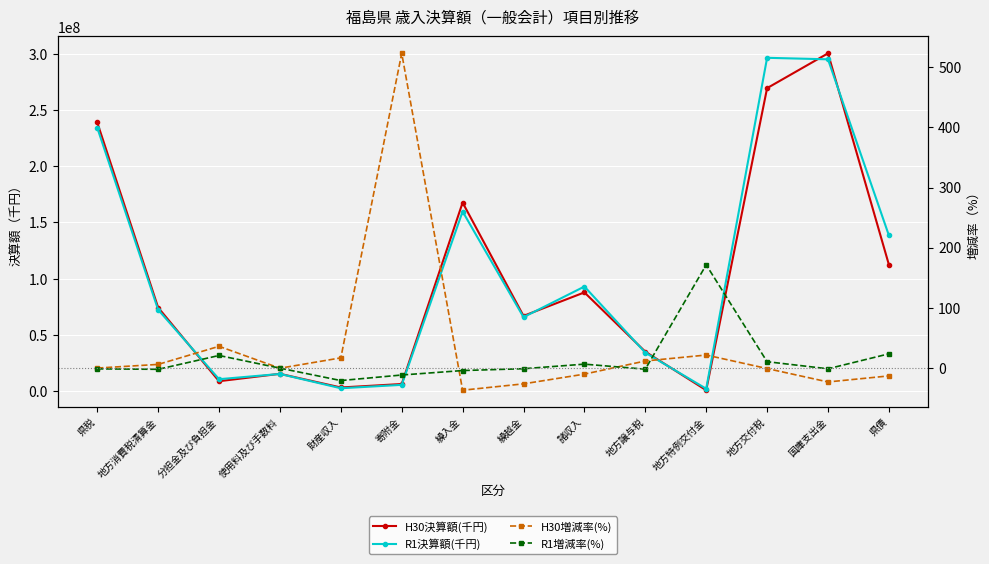

Where is the first local maximum for H30決算額(千円)?

使用料及び手数料